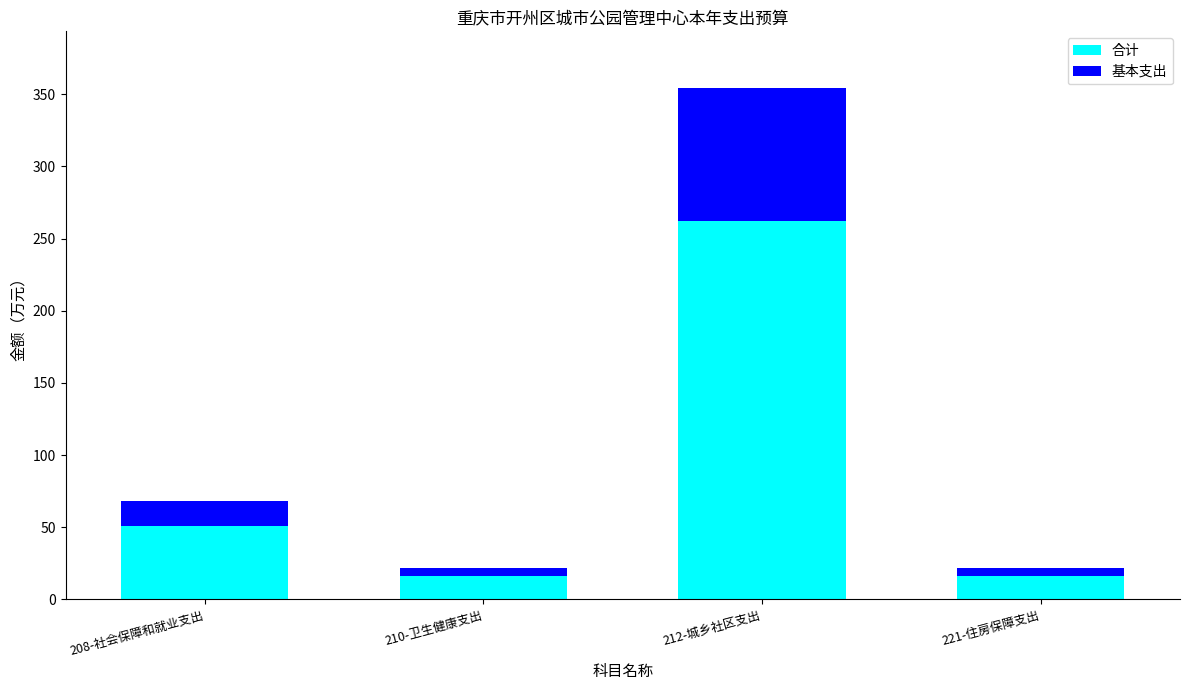

What is the lowest value of the 合计 series?

16.2